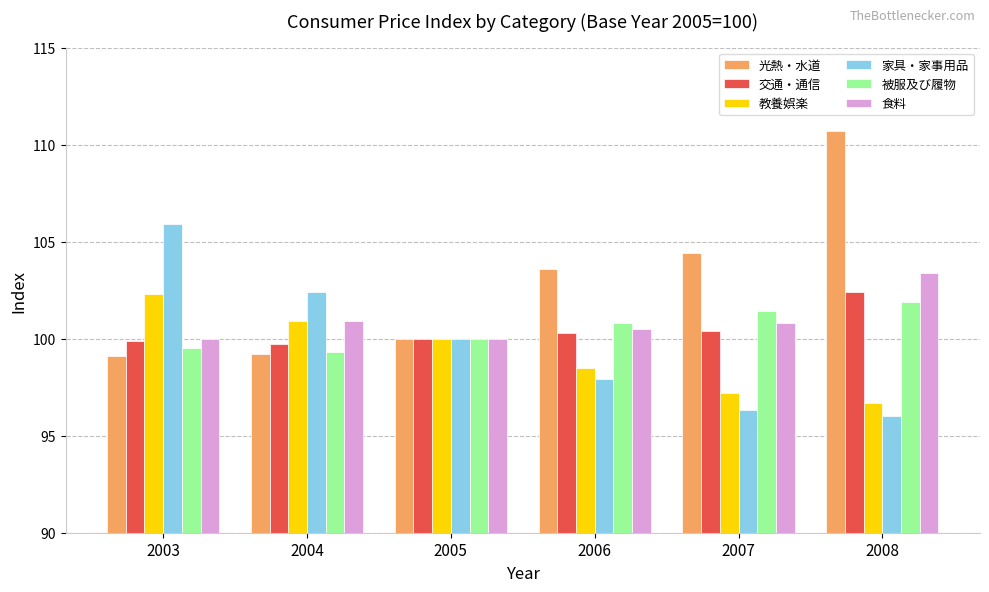

List the labels in order of 被服及び履物 value, largest first.

2008, 2007, 2006, 2005, 2003, 2004